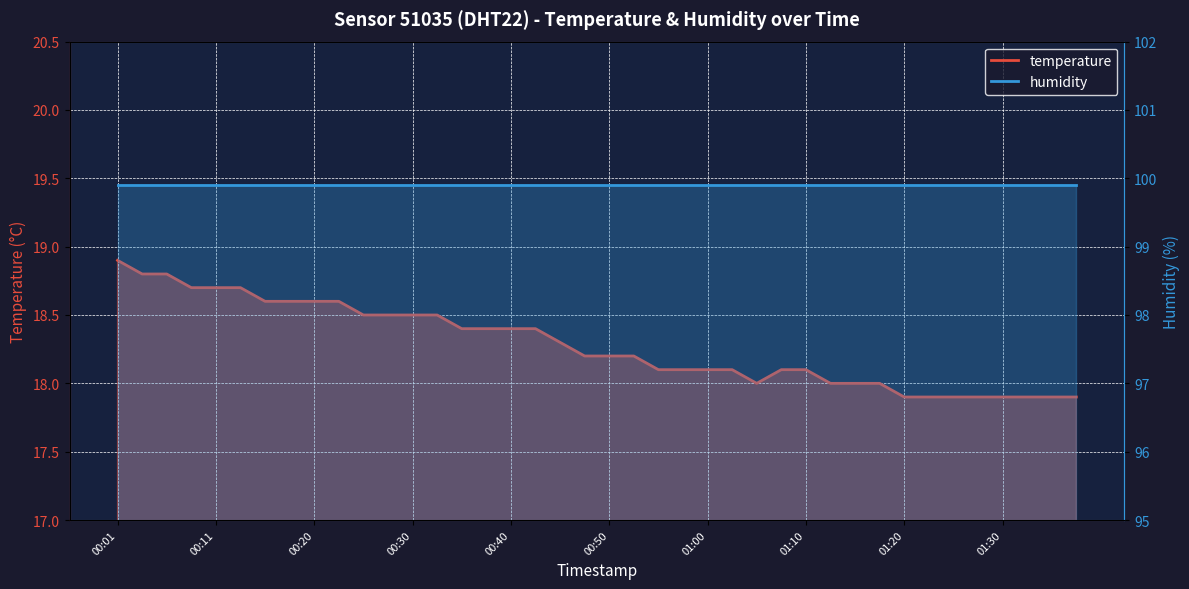

Which category has the lowest value across all series?

01:20